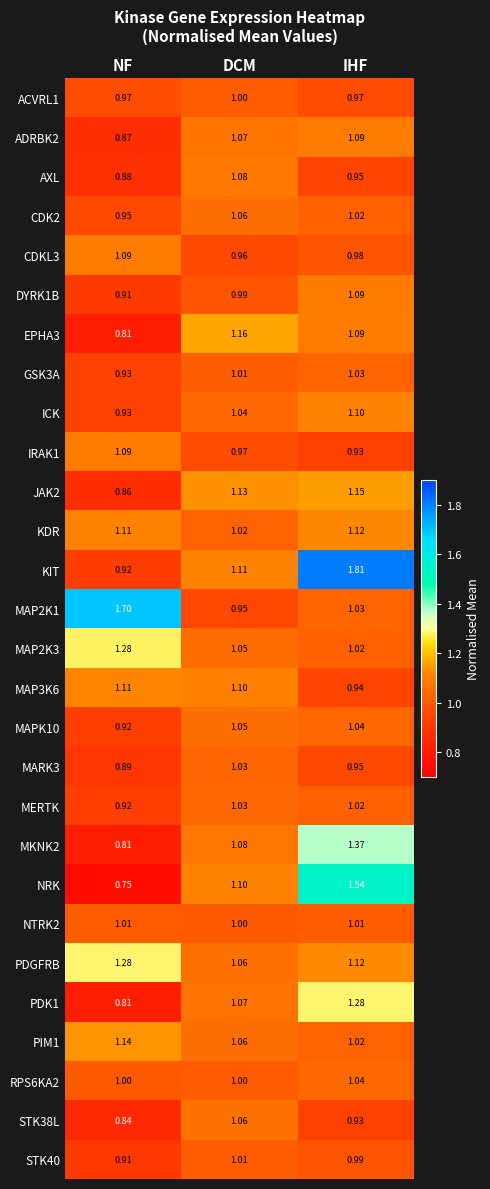

What is the total value across all series at NF?

27.7